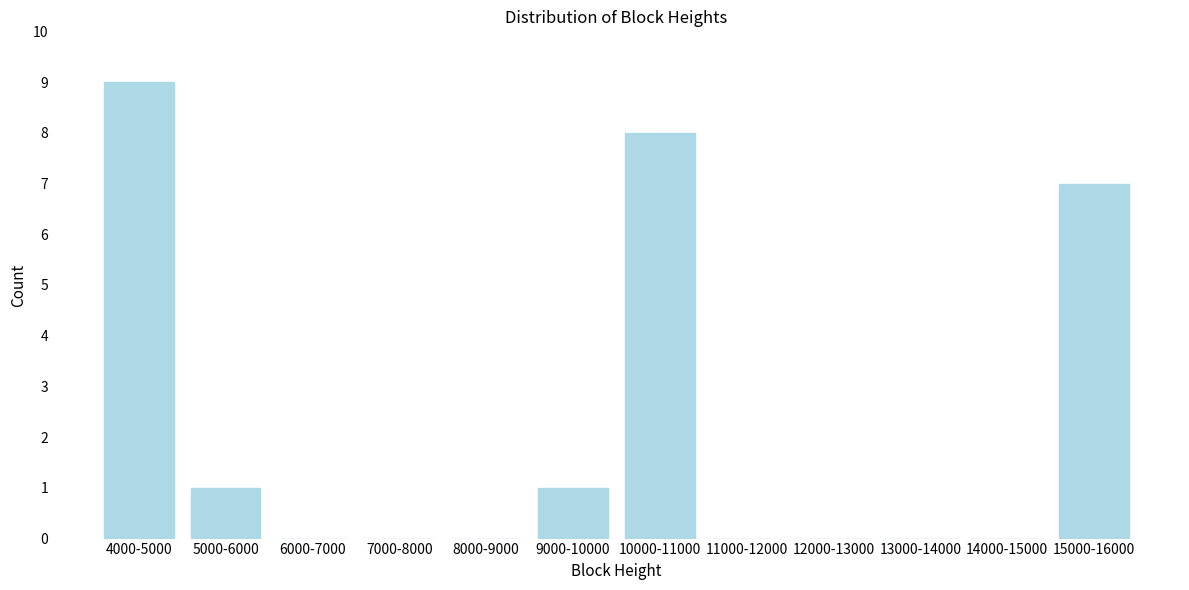

Reading right to left, list all the values displayed in this chart.

15000-16000=7	14000-15000=0	13000-14000=0	12000-13000=0	11000-12000=0	10000-11000=8	9000-10000=1	8000-9000=0	7000-8000=0	6000-7000=0	5000-6000=1	4000-5000=9